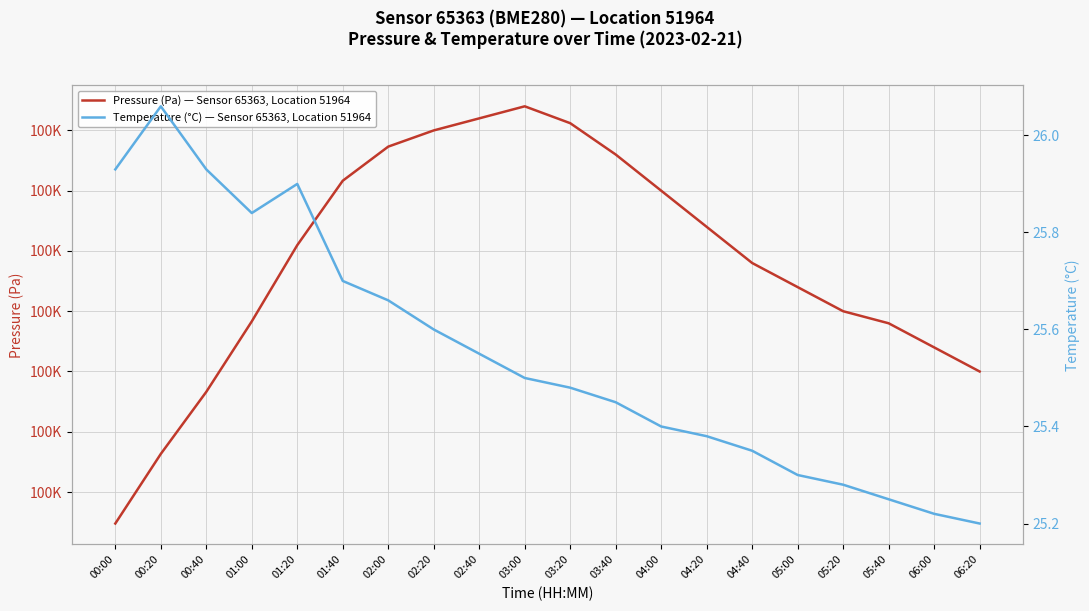

How many data points in Pressure (Pa) — Sensor 65363, Location 51964 are above 100227?

10